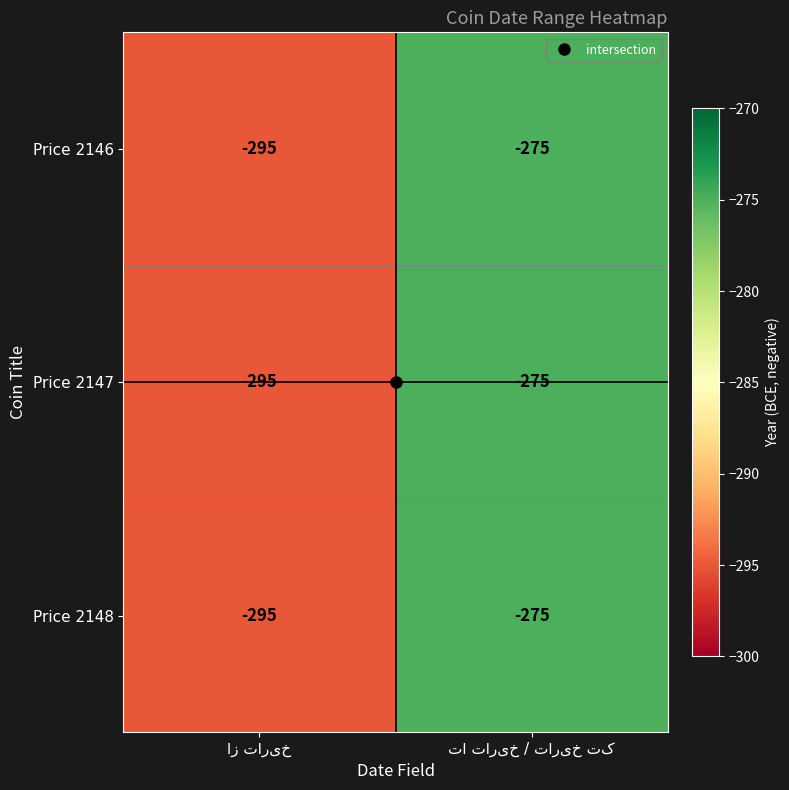

What is the sum of all Price 2148 values?

-570